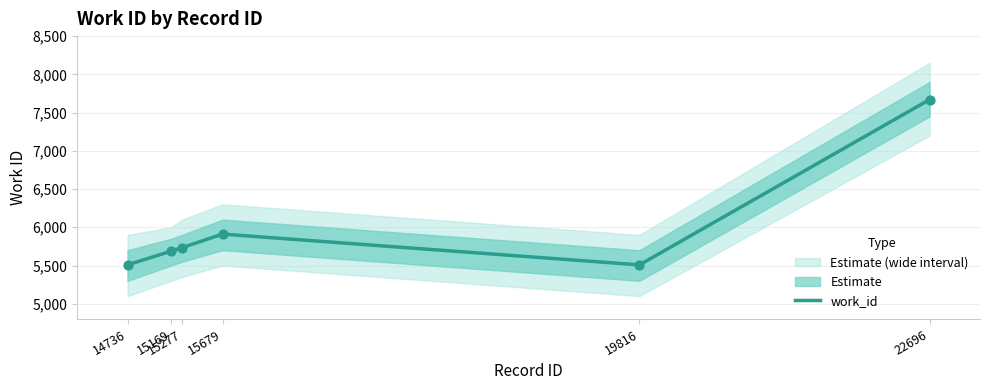

Approximately how many times larger is the value at 15169 compared to 19816?

1.0